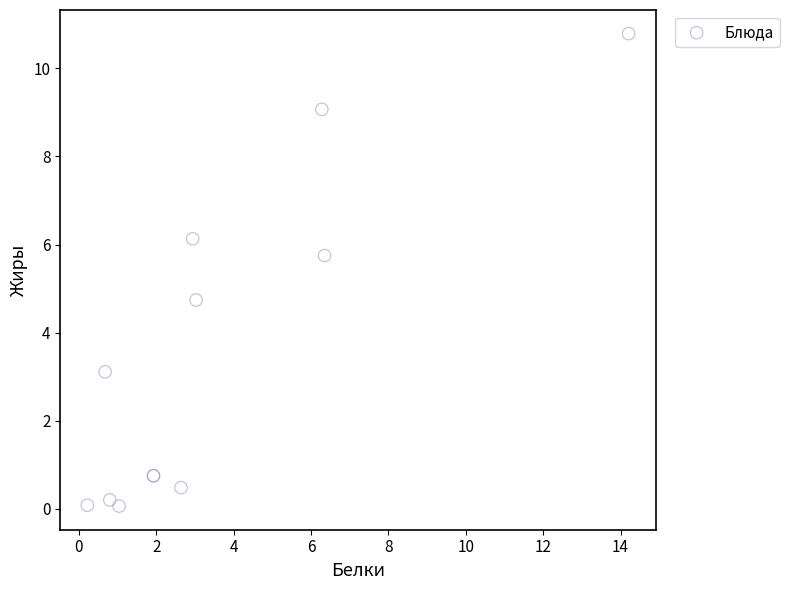

What Y value in the scatter plot is closest to 5?

4.7